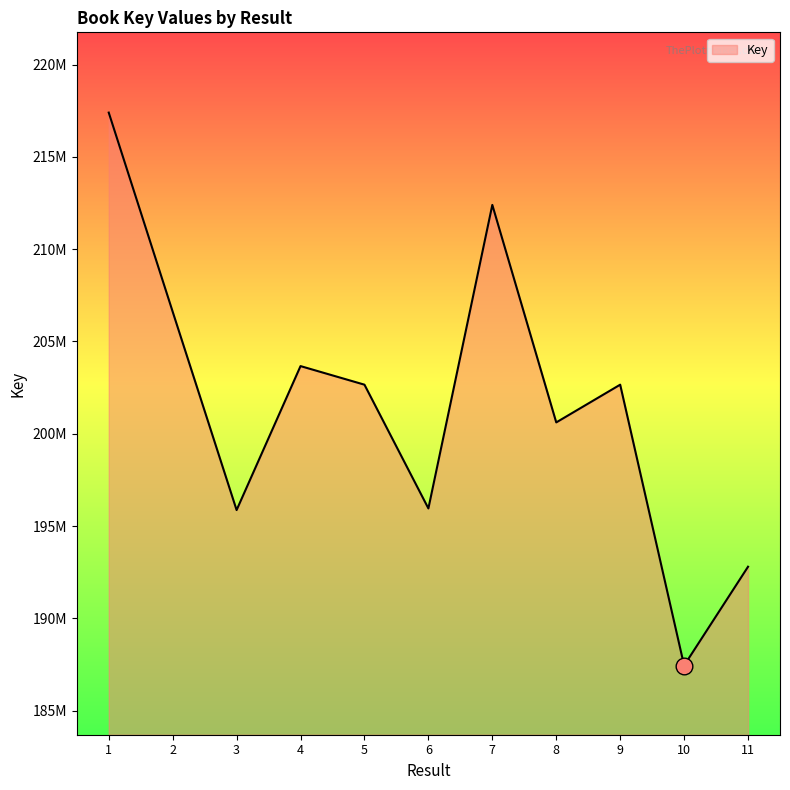

Does the chart have visible grid lines?

No